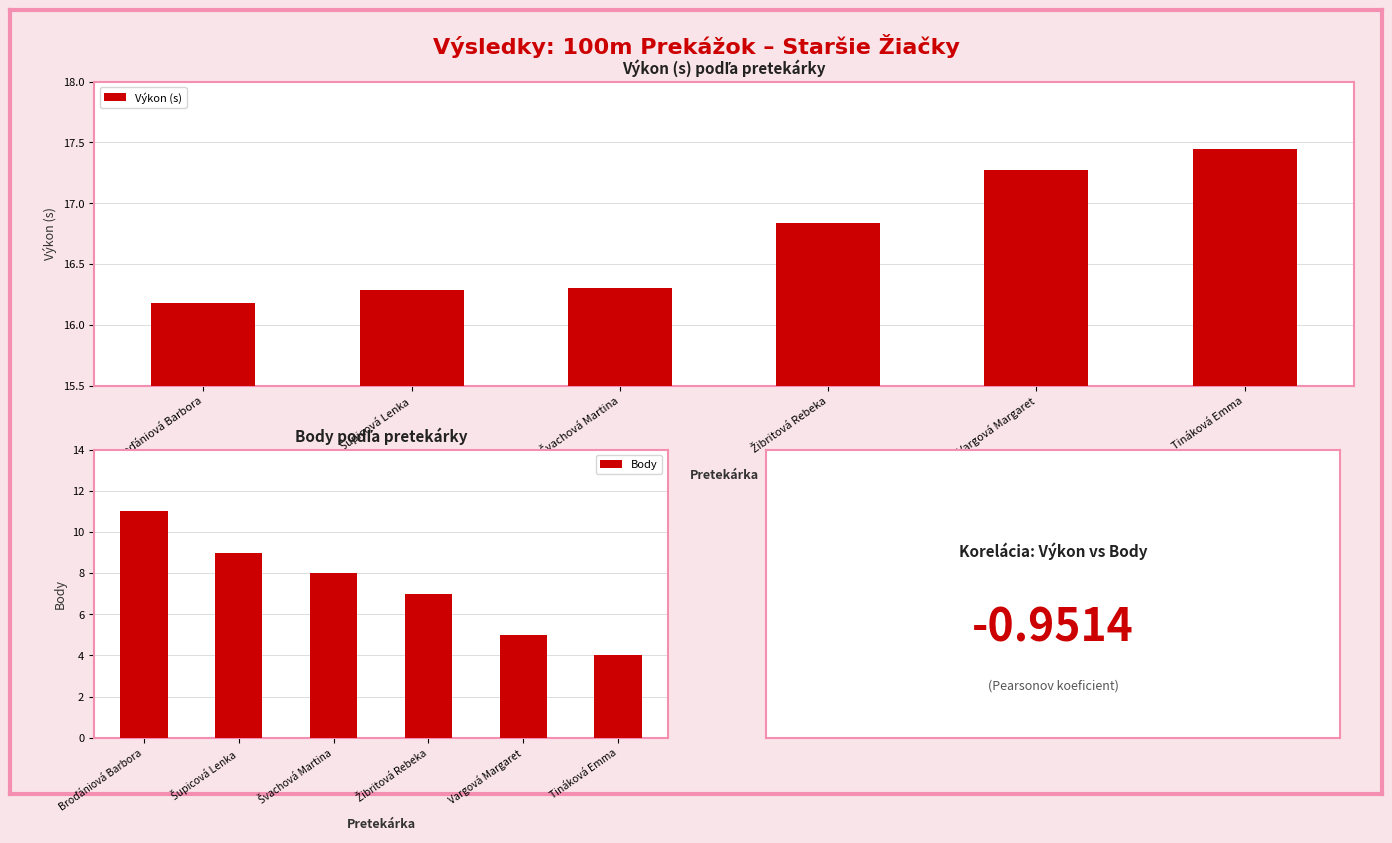

What is the value of the Body bar at the 6th from the left?

4.0